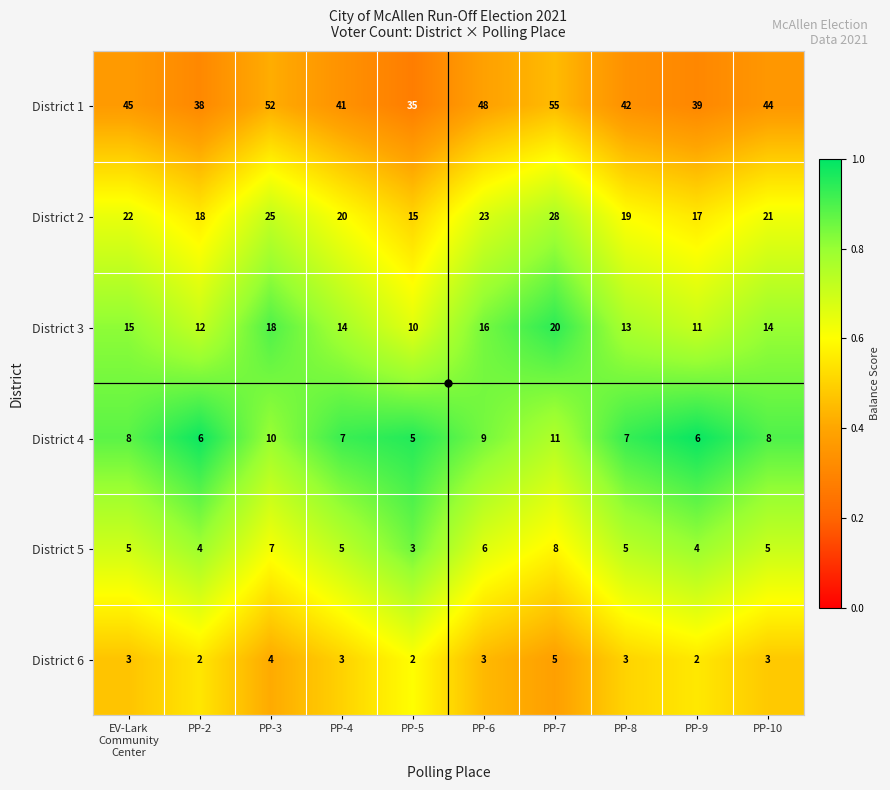

The District 3 series shows 11 at PP-9. True or false?

True